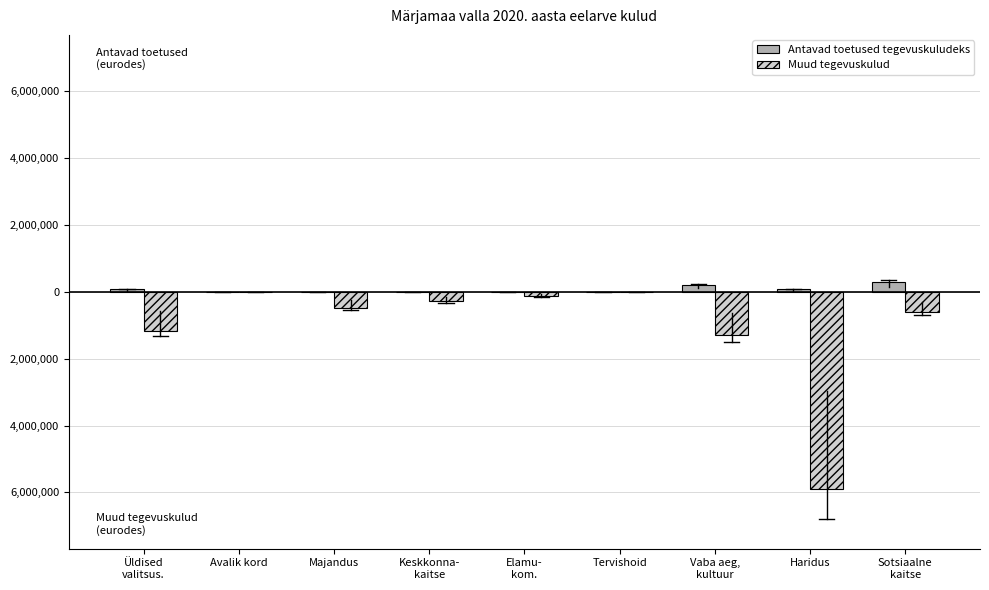

What are all the series names shown in the legend?

Antavad toetused tegevuskuludeks, Muud tegevuskulud